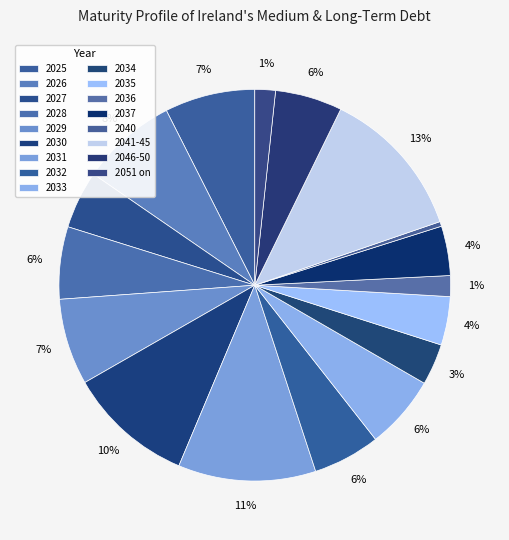

Do 2041-45 and 2034 together represent more than half of the pie?

No